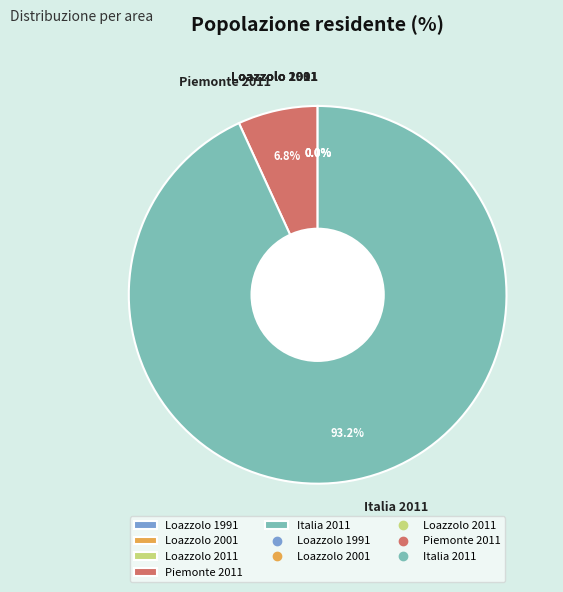

Which category has the biggest portion of the pie?

Italia 2011